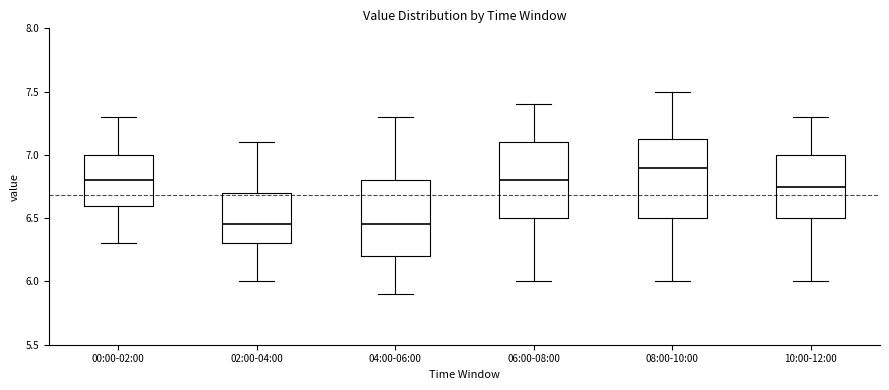

Reading left to right, transcribe this box plot: for each box, give where its median line is, the range the box spans, and where its two whiskers end, as read against the y-axis. The values are not printed on the chart, so give them approximately, as read against the axis.

00:00-02:00: median 6.80, box 6.60 to 7.00, whiskers 6.30 to 7.30
02:00-04:00: median 6.45, box 6.30 to 6.70, whiskers 6.00 to 7.10
04:00-06:00: median 6.45, box 6.20 to 6.80, whiskers 5.90 to 7.30
06:00-08:00: median 6.80, box 6.50 to 7.10, whiskers 6.00 to 7.40
08:00-10:00: median 6.90, box 6.50 to 7.15, whiskers 6.00 to 7.50
10:00-12:00: median 6.75, box 6.50 to 7.00, whiskers 6.00 to 7.30